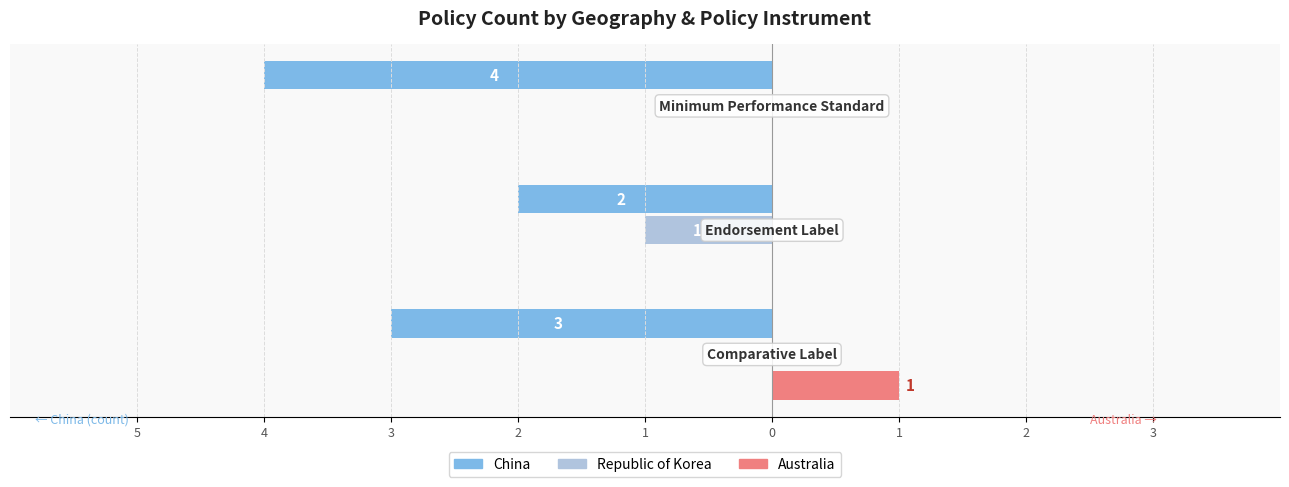

What are all the series names shown in the legend?

China, Republic of Korea, Australia